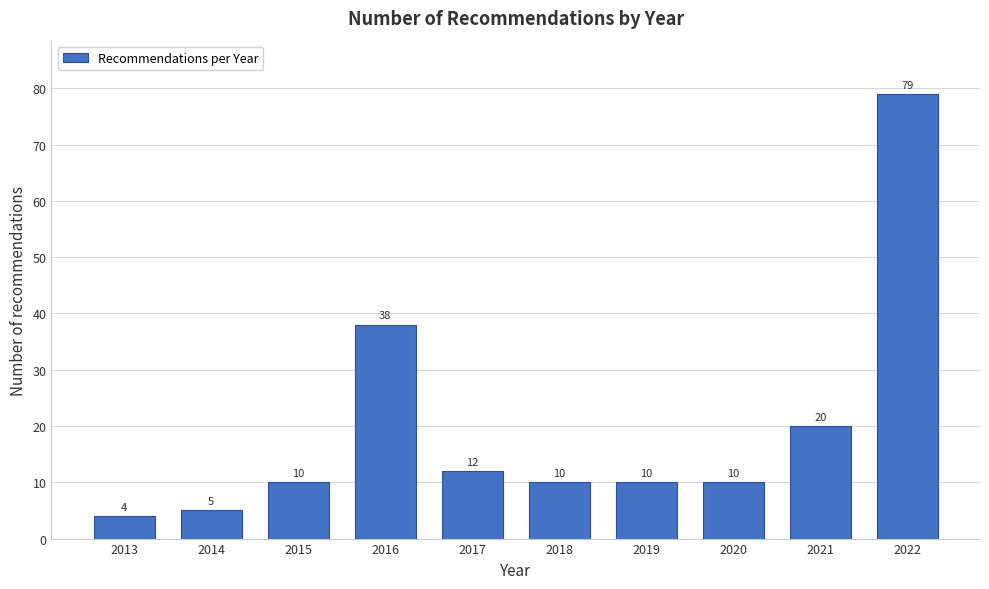

Reading right to left, what are all the values shown in this chart?

2022=79	2021=20	2020=10	2019=10	2018=10	2017=12	2016=38	2015=10	2014=5	2013=4